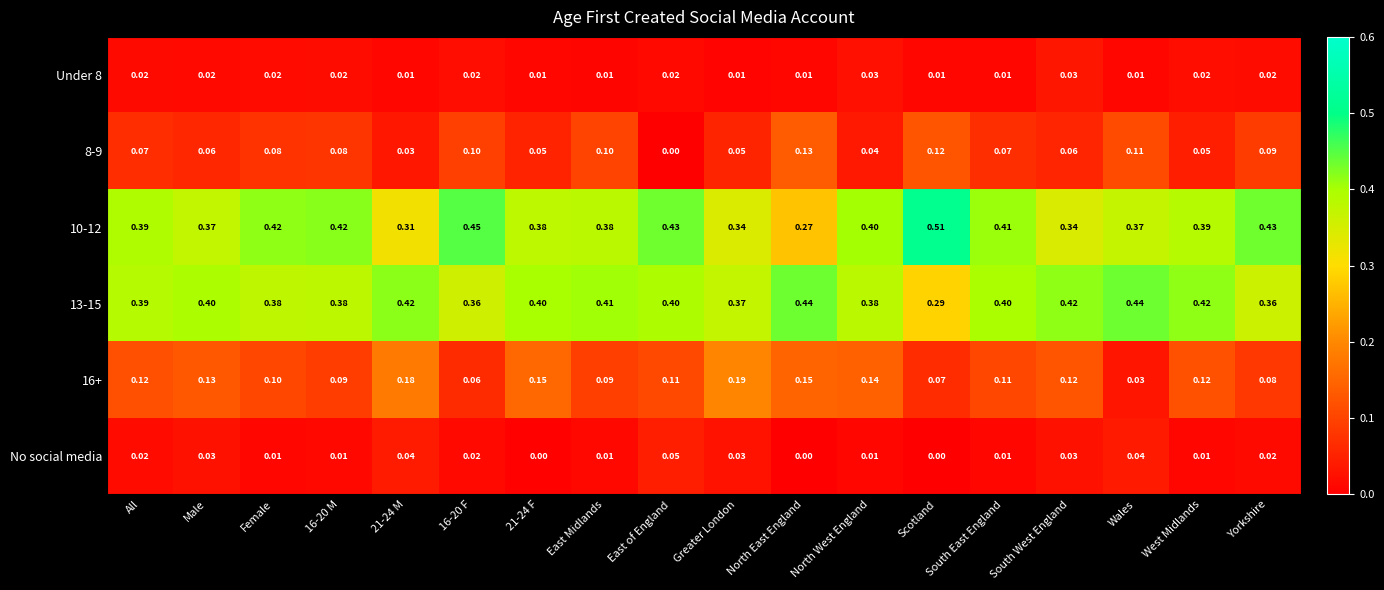

Which category has the highest value across all series?

Scotland